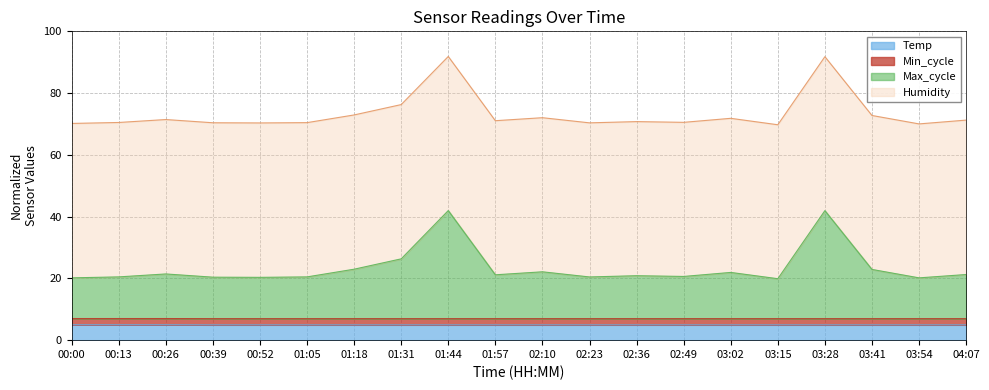

At which category is the sum across all series the highest?

01:44